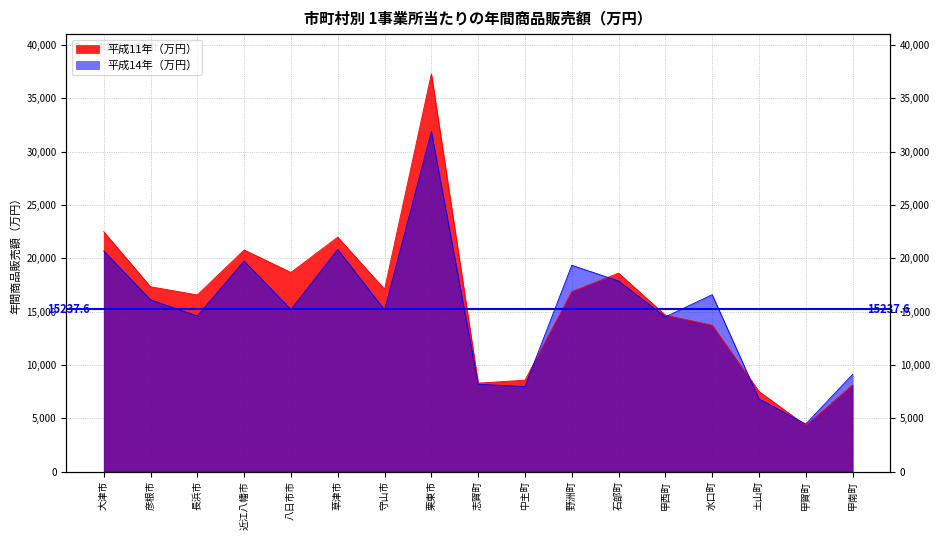

Reading left to right, extract all data points from this chart.

平成11年（万円）: 22495	17331	16564	20782	18675	21984	17097	37295	8292	8571	16872	18611	14669	13722	7513	4321	8124
平成14年（万円）: 20687	16100	14594	19741	15195	20825	15162	31893	8186	7974	19345	17872	14504	16586	6810	4455	9110